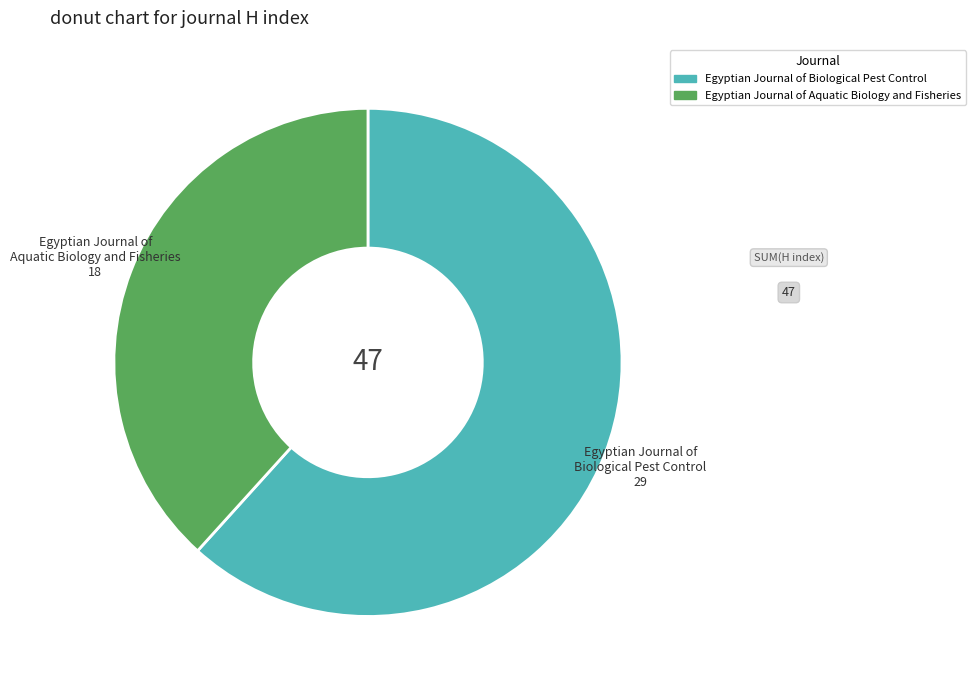

How many slices are in this pie chart?

2